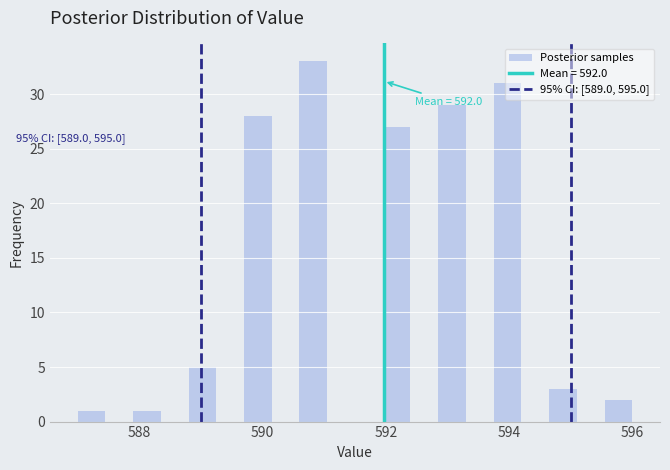

Around what value on the x-axis is the tallest bar? Give the approximate position of its centre, as read against the axis.

590.8